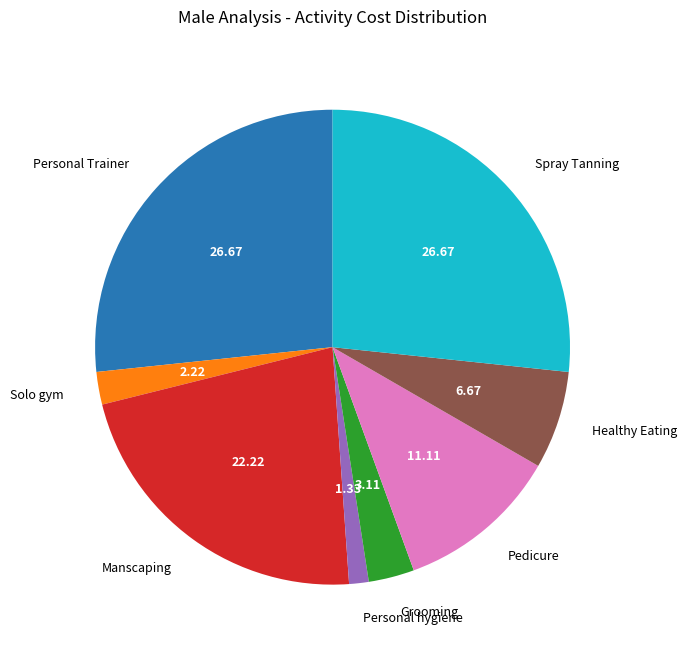

Does Pedicure account for over 50% of the chart?

No